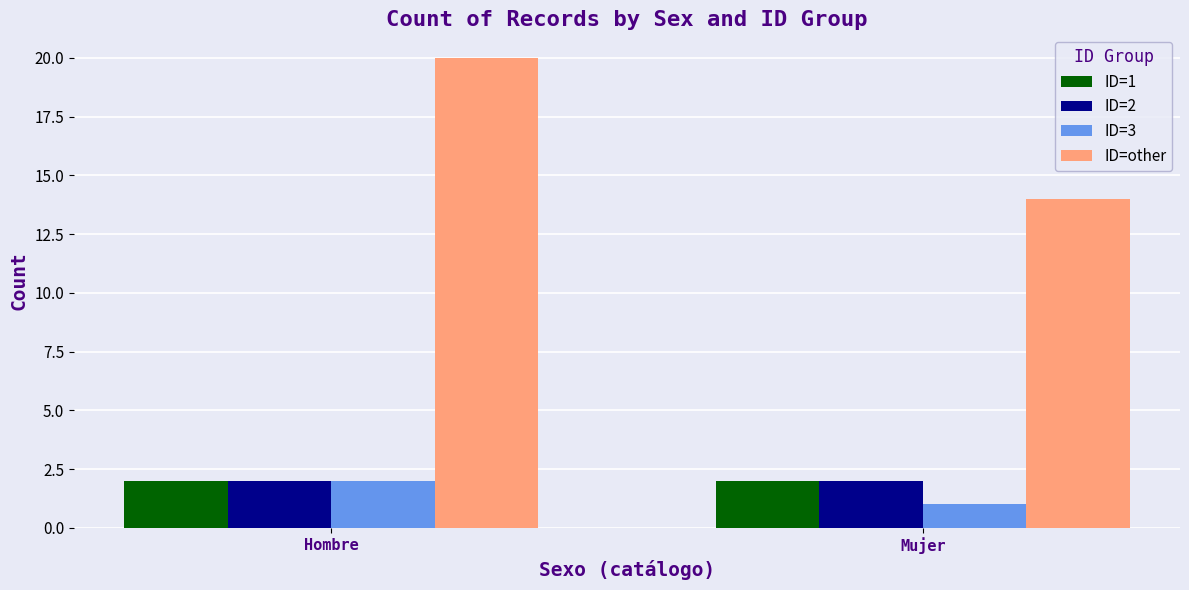

What position from the right is Mujer?

1